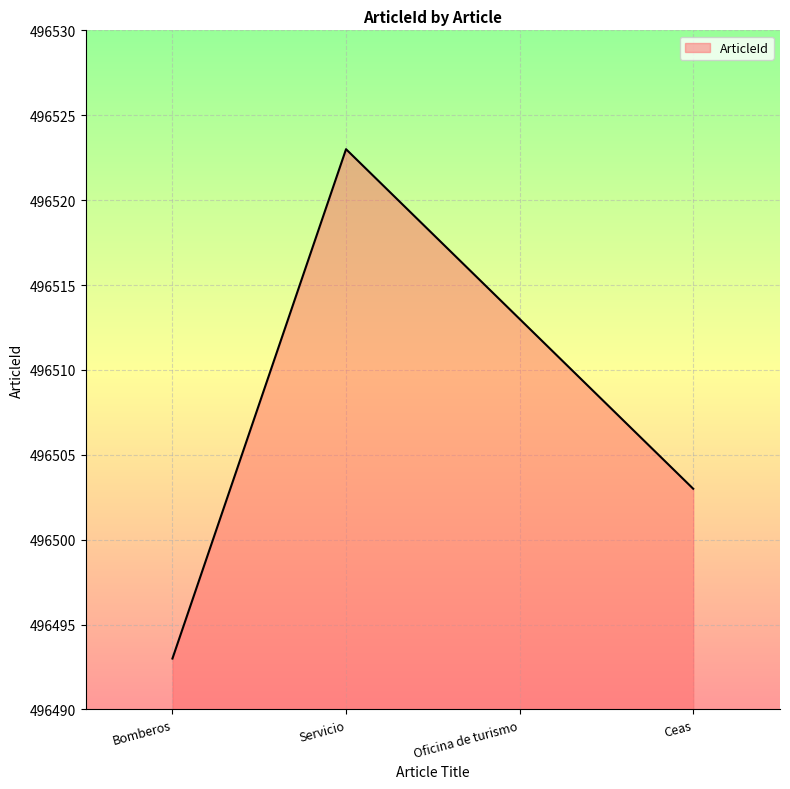

What position from the right is Ceas?

1